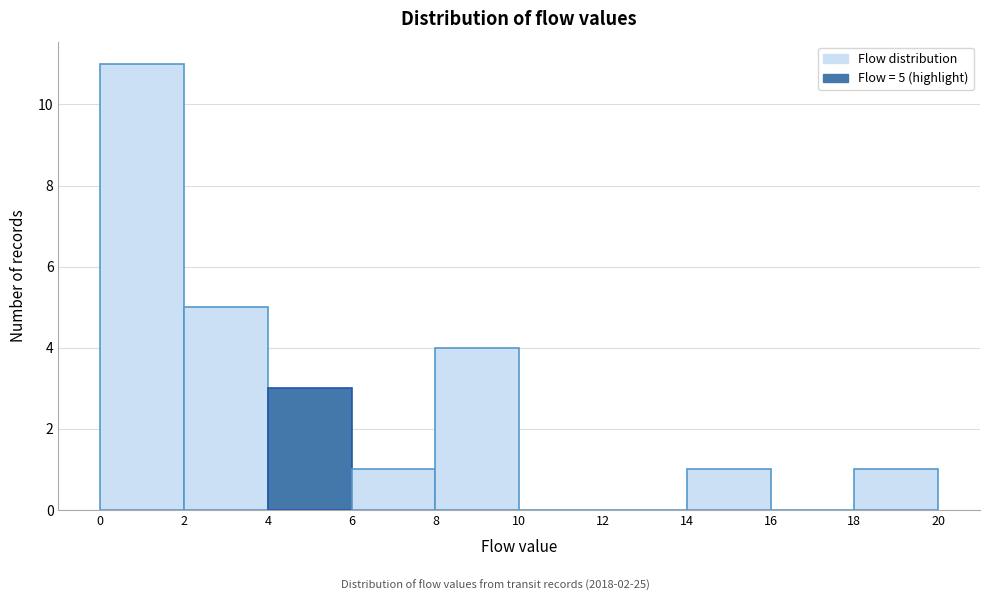

Over which range of the x-axis is the bar tallest?

0 to 2